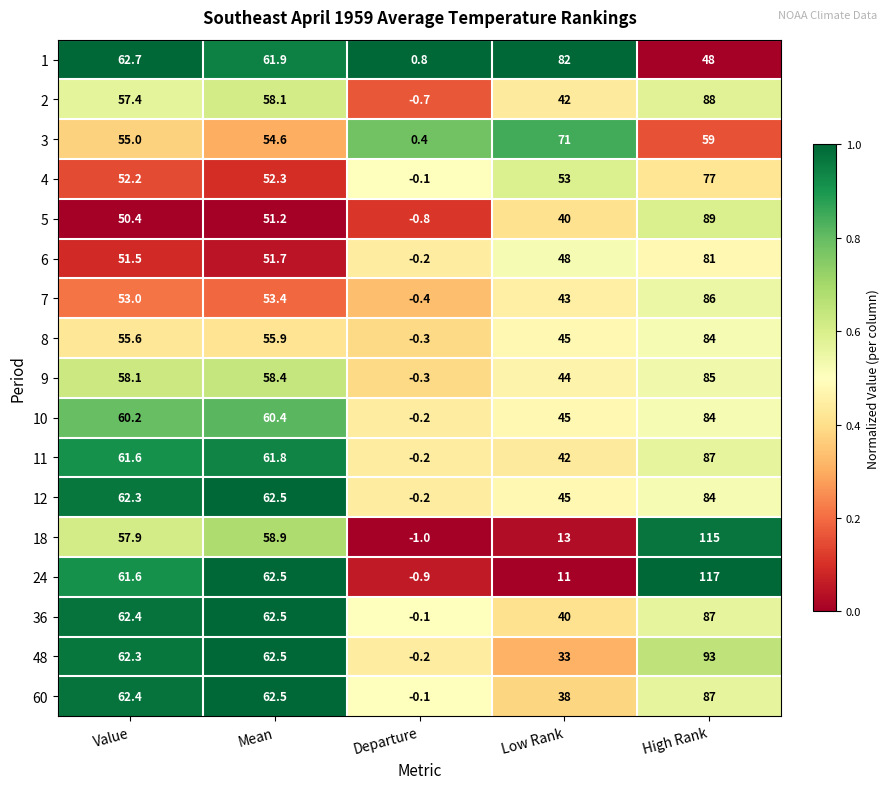

What is the maximum value shown in the chart?

117.0